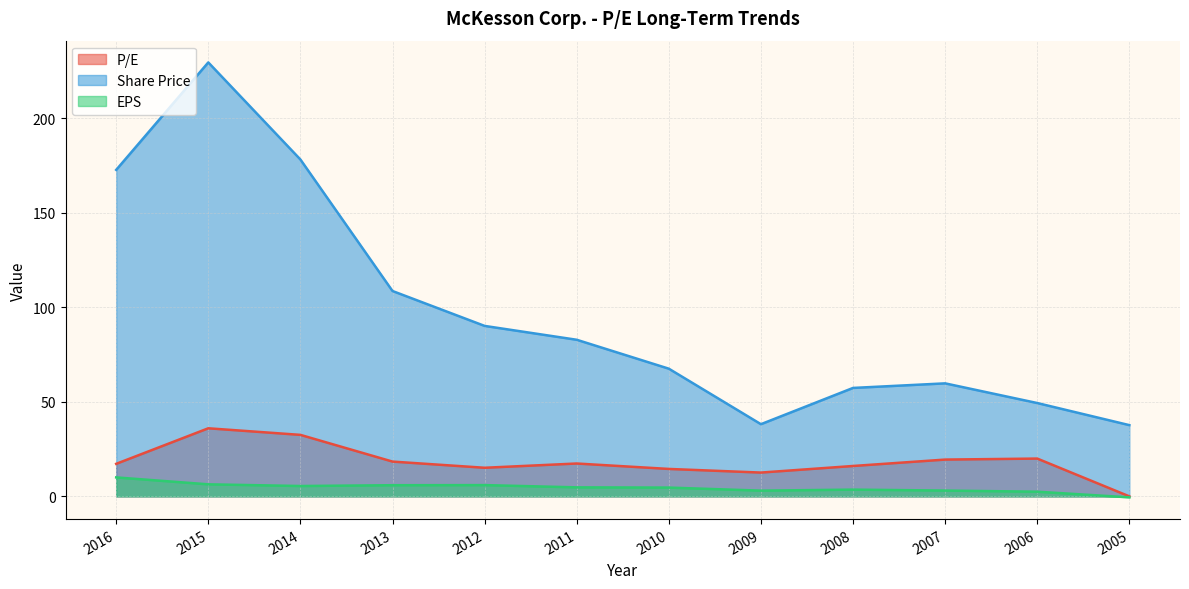

What is the difference between the EPS values at 2010 and 2016?

5.4